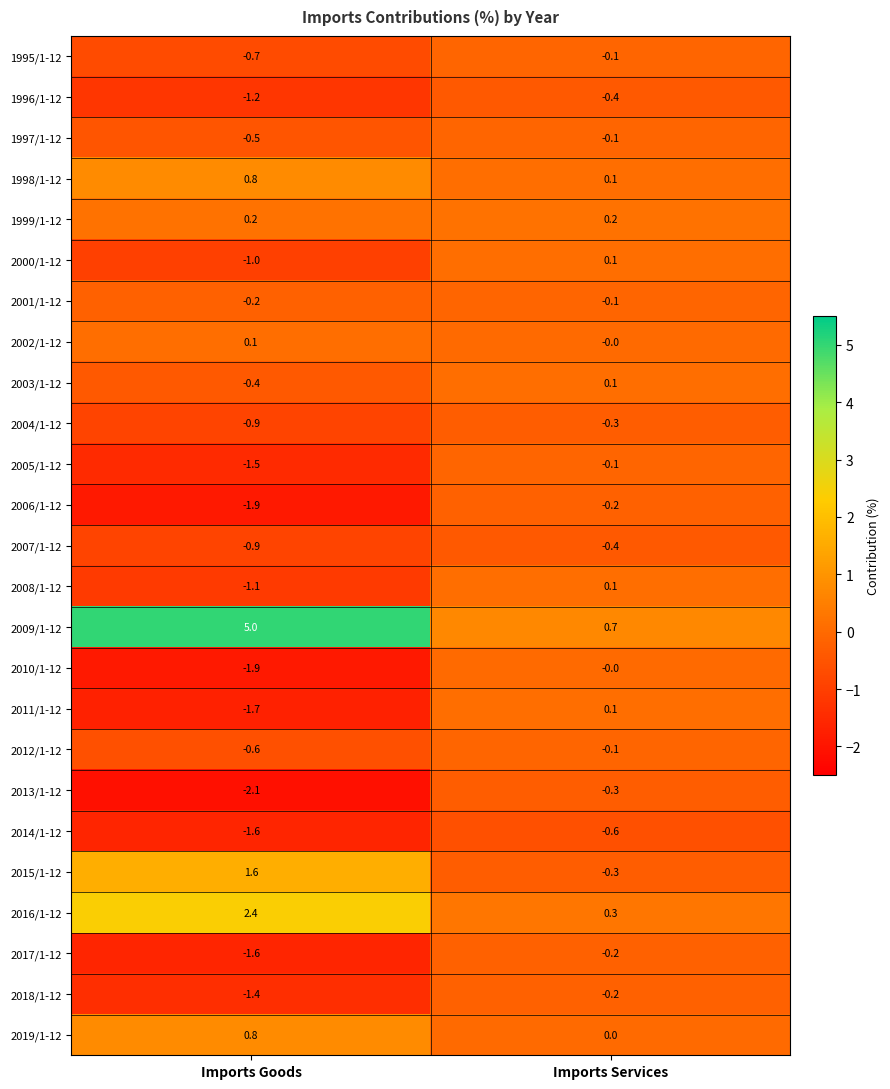

The 1996/1-12 series shows -1.2 at Imports Goods. True or false?

True